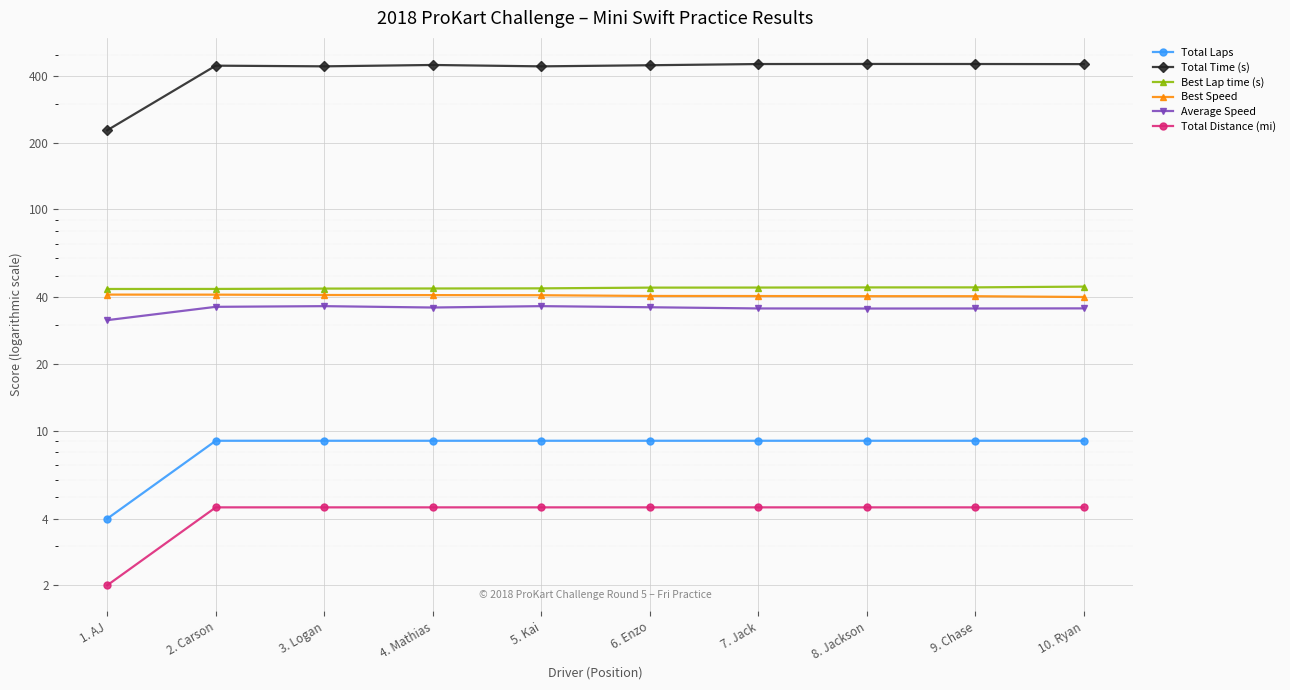

At which label is Best Speed closest to 40?

10. Ryan